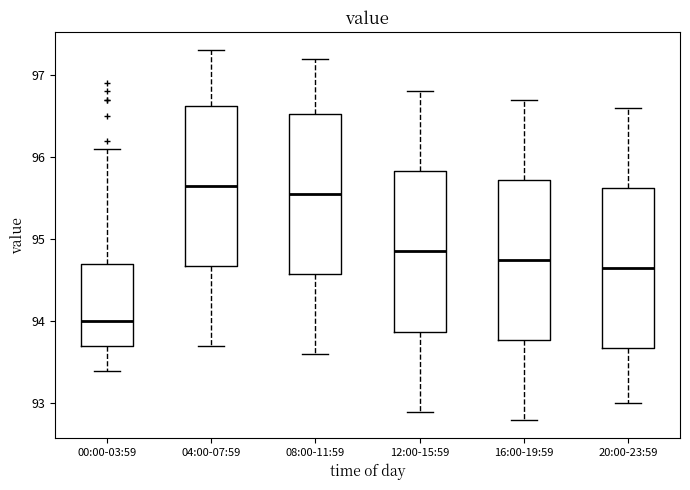

Where is the lower edge of the box for 12:00-15:59 on the y-axis? The values are not printed on the chart, so give them approximately, as read against the axis.

93.9